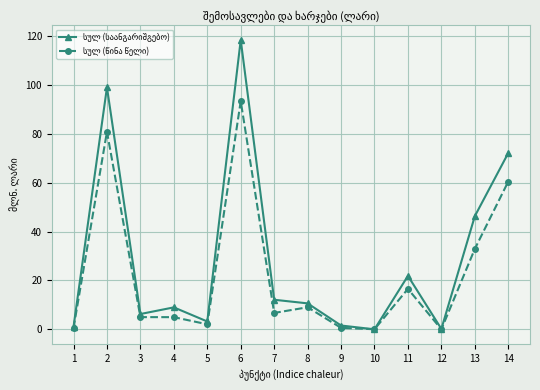

Count the number of data series in this chart.

2